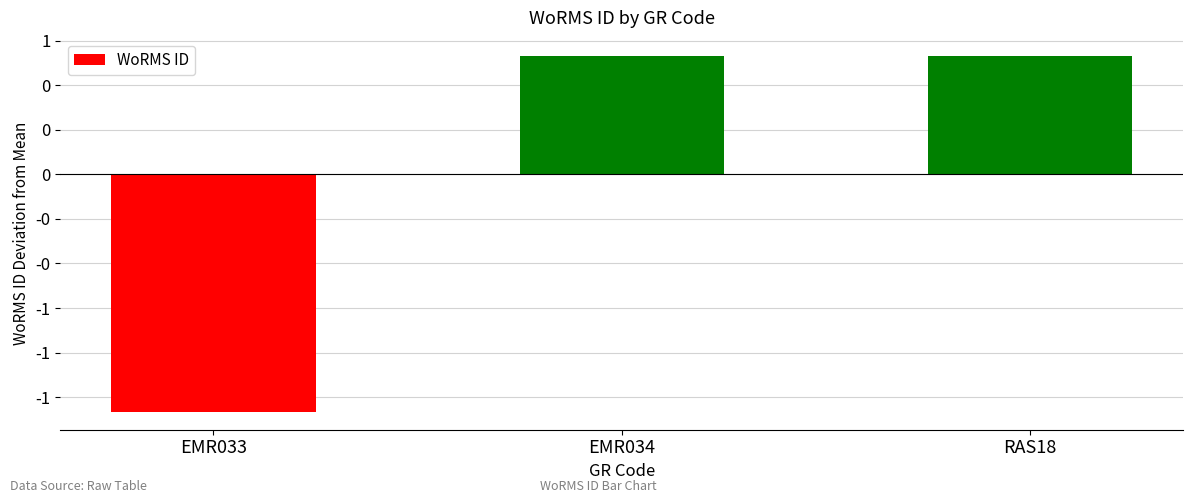

What is the change in value from EMR033 to RAS18?

+2.0